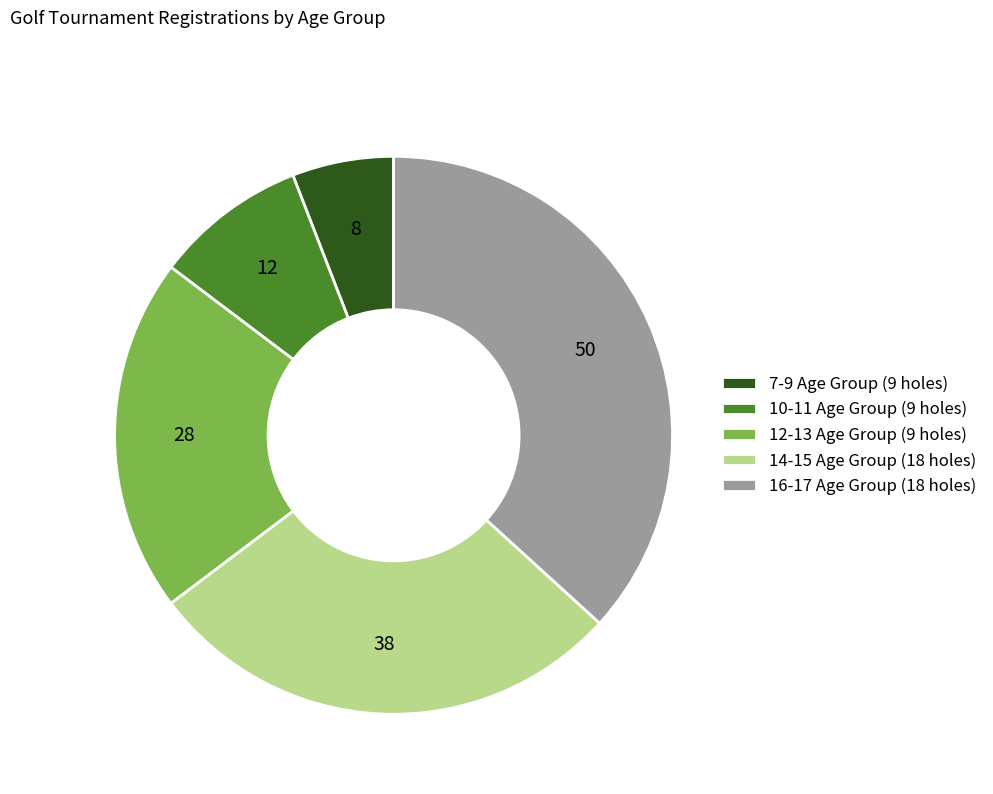

Does 10-11 Age Group (9 holes) account for over 50% of the chart?

No